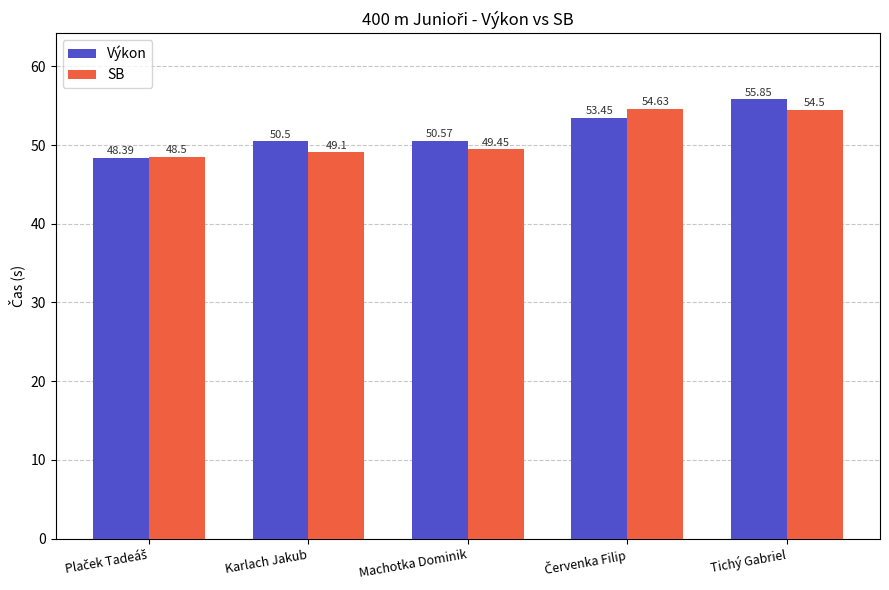

Rank the series at Tichý Gabriel from lowest to highest value.

SB, Výkon